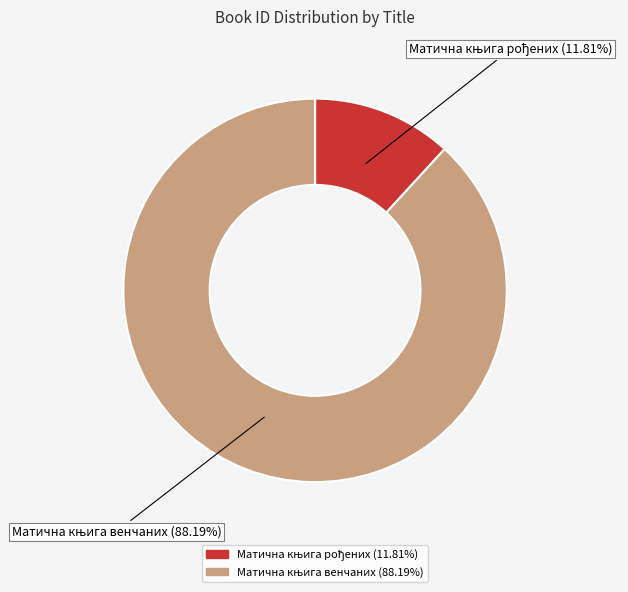

Does any single category account for the majority?

Yes